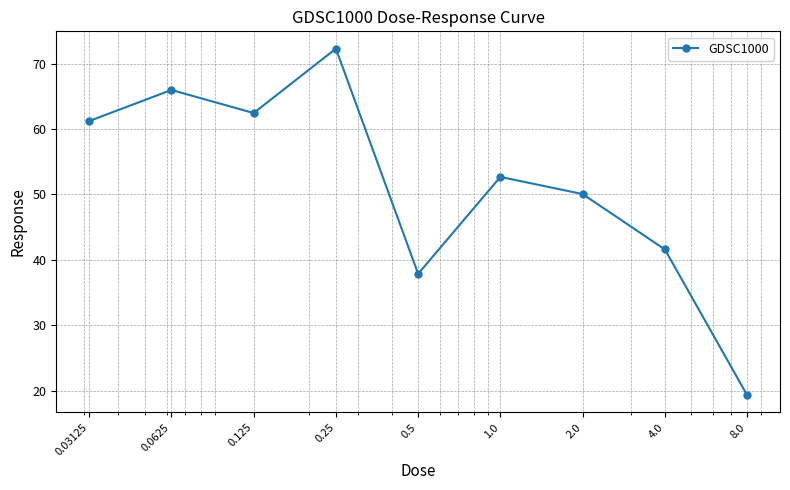

What is the difference between the second highest and second lowest values?

28.1